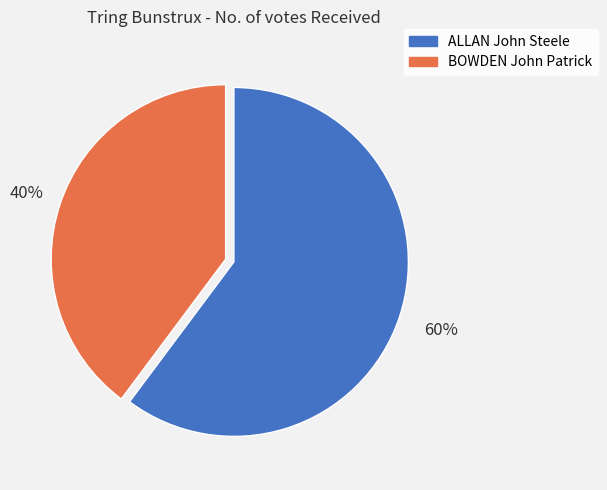

The ALLAN John Steele slice represents 48% of the pie. True or false?

False